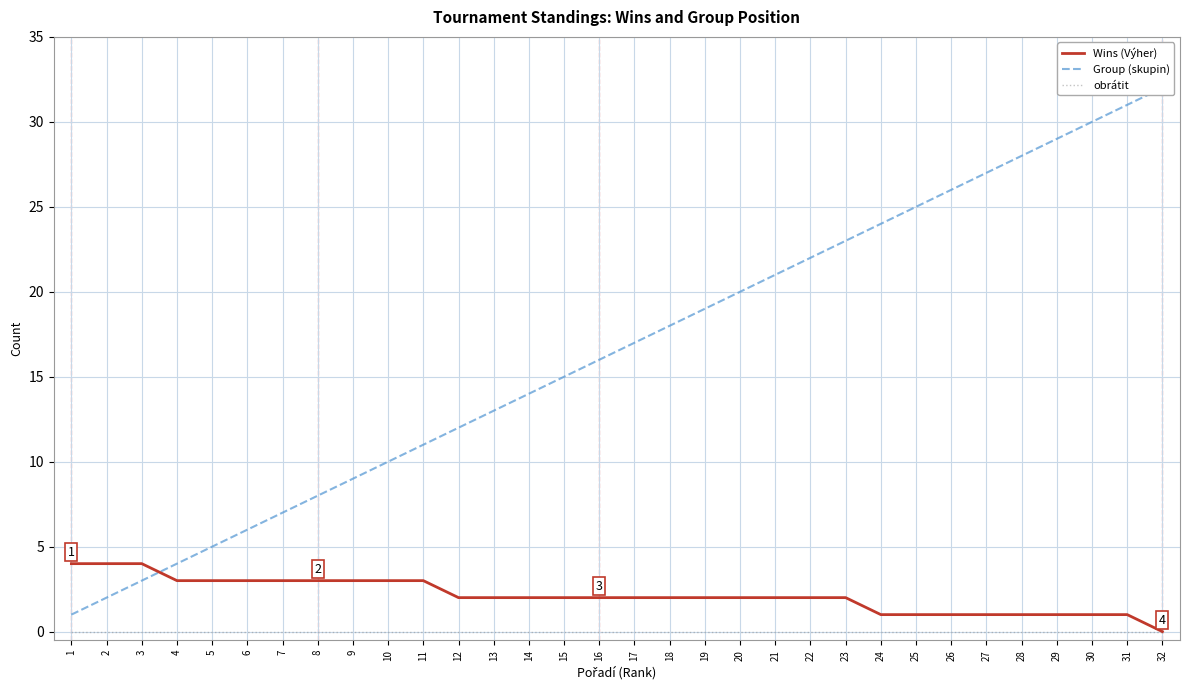

Is this an area chart (filled region under the line)?

No